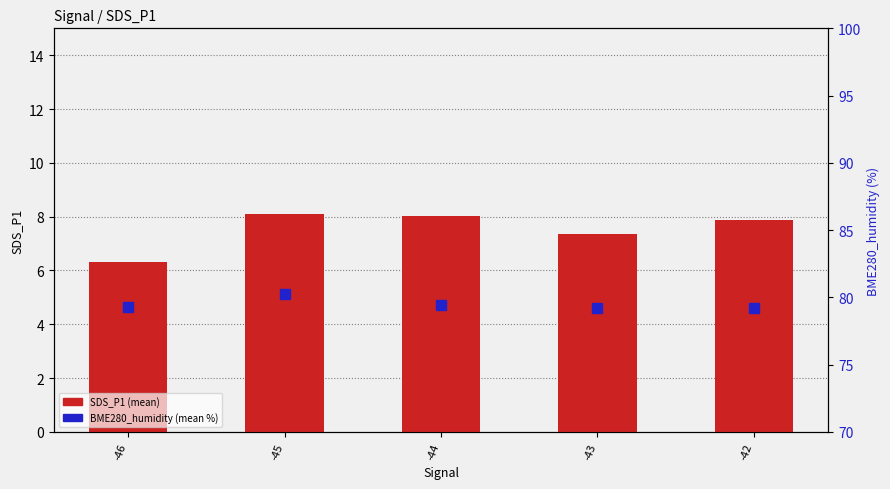

Count the number of categories in the chart.

5